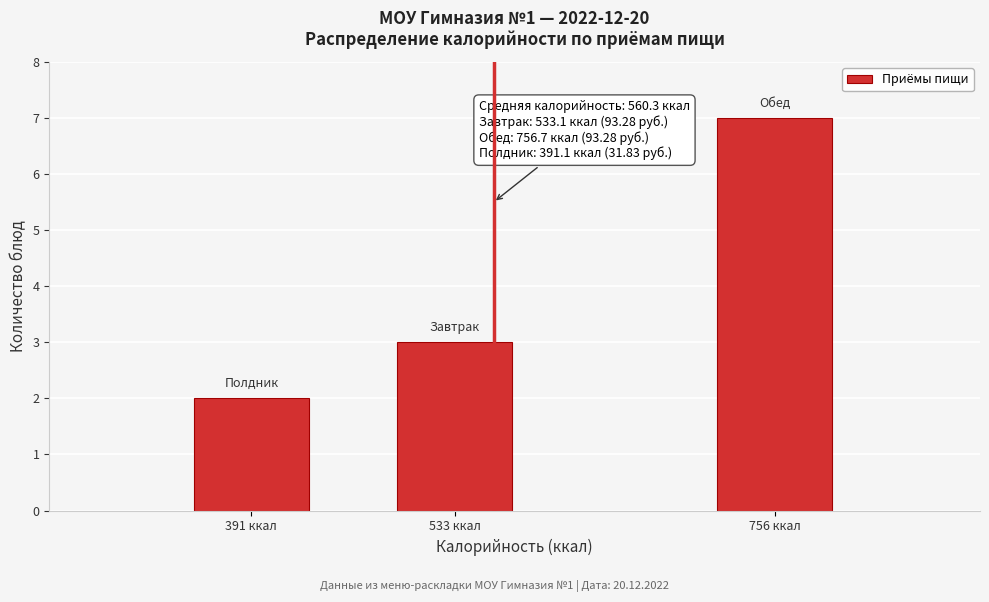

Reading right to left, extract all data points from this chart.

756 ккал=7	533 ккал=3	391 ккал=2